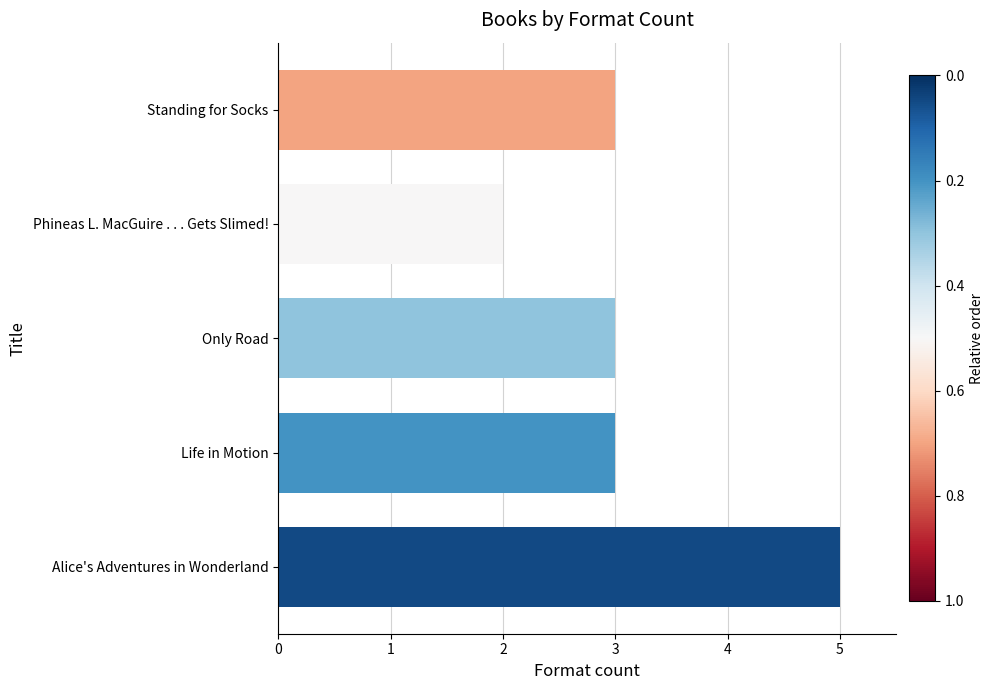

What value does the data have at Alice's Adventures in Wonderland?

5